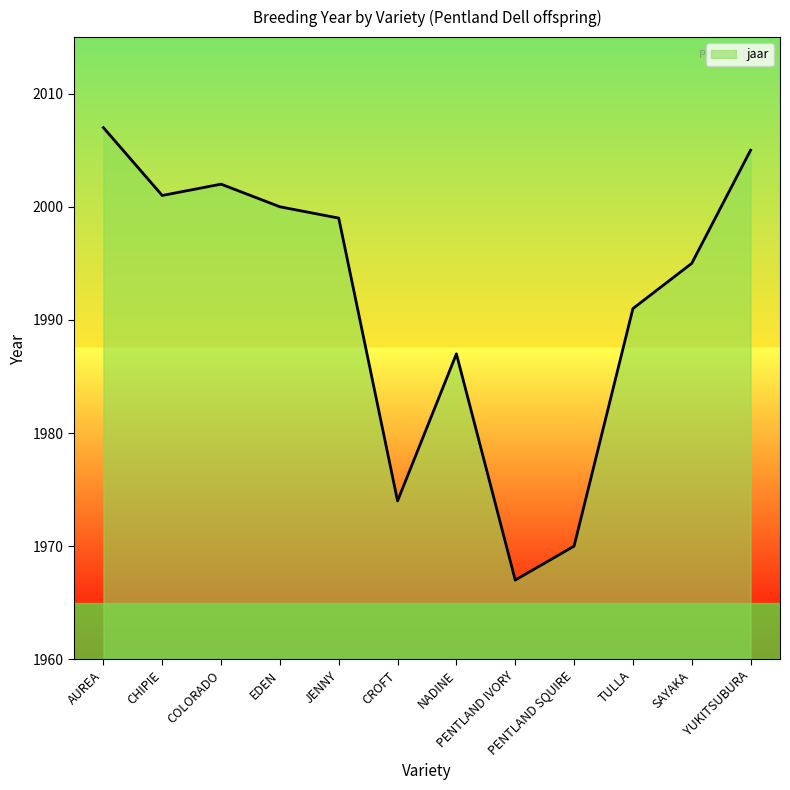

What is the sum of the values at COLORADO and JENNY?

4001